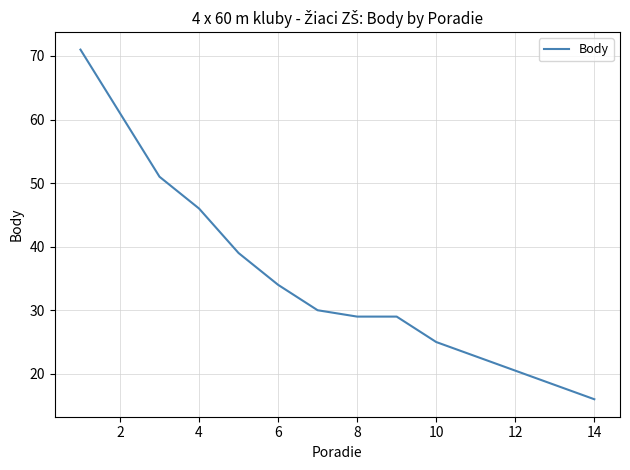

What is the maximum value shown in the chart?

71